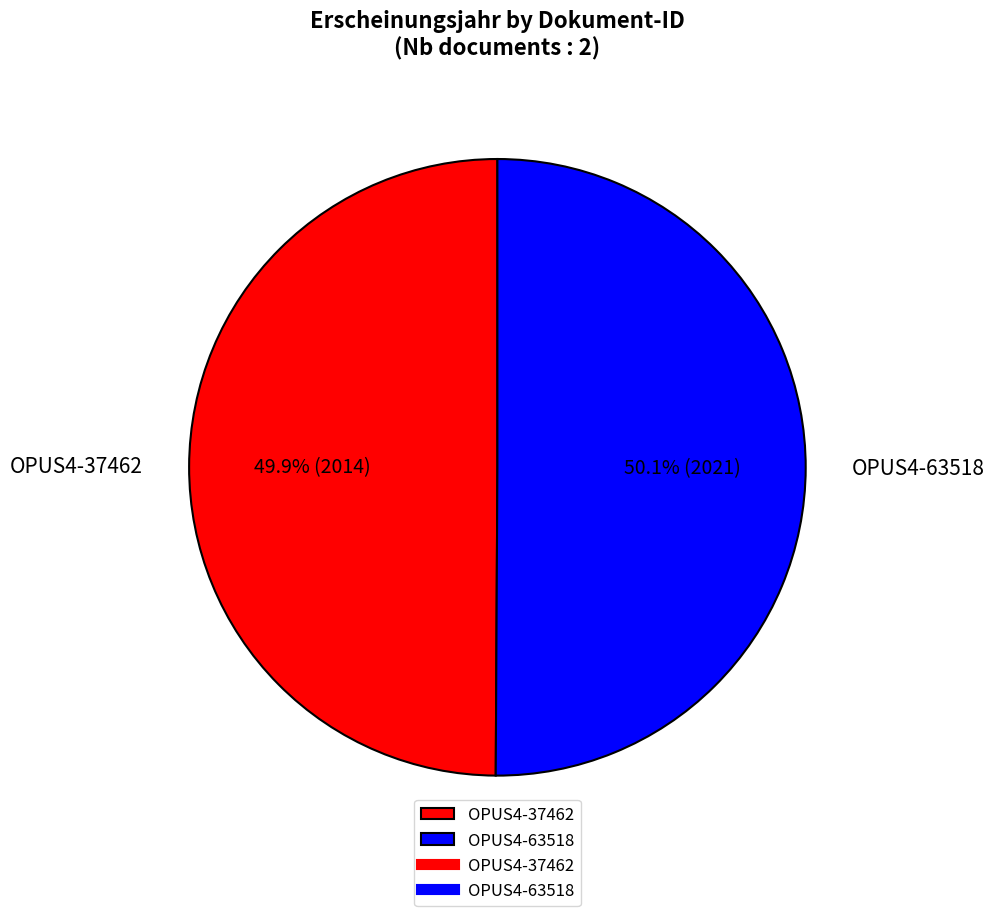

Does any single category account for the majority?

Yes